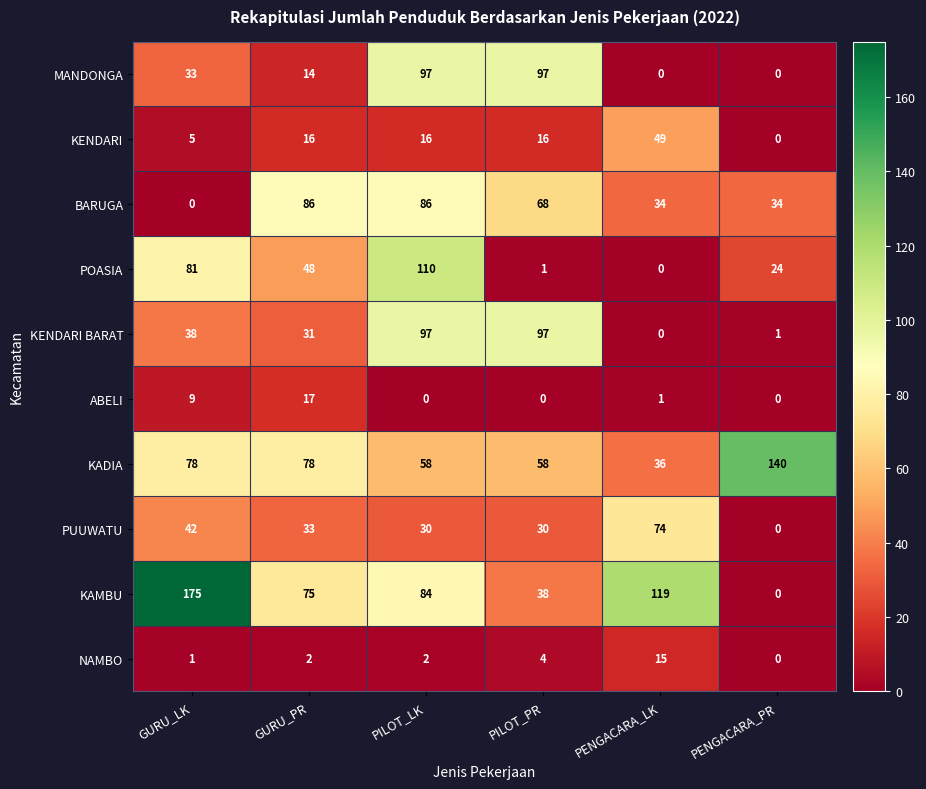

The value of NAMBO at PENGACARA_PR is 0. True or false?

True